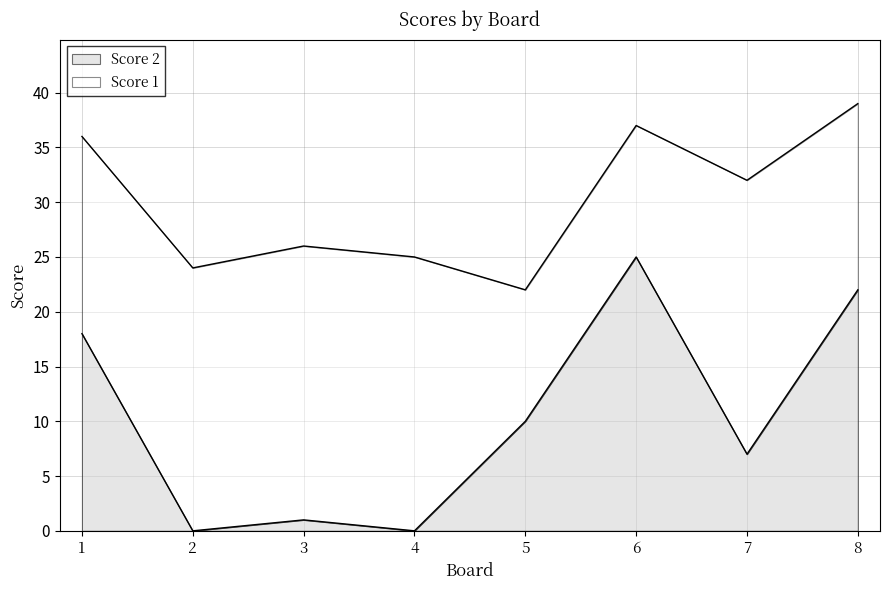

What value does the data have at 7?

7